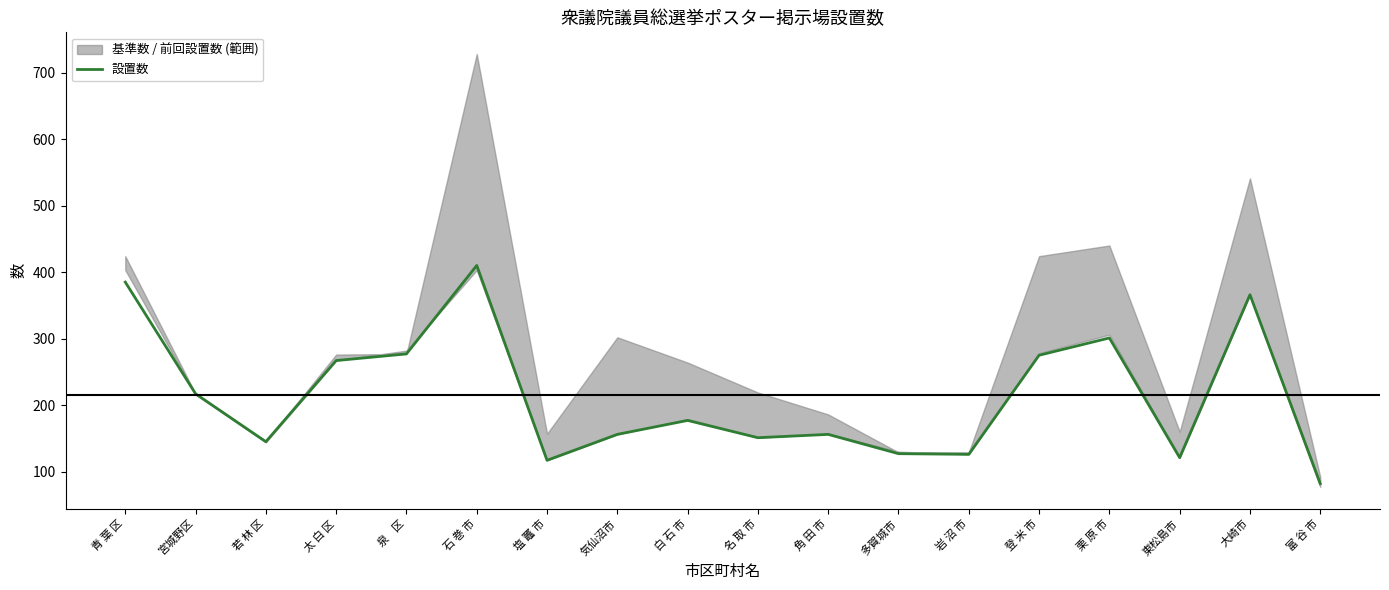

What is the value of the 12th point from the left?

127